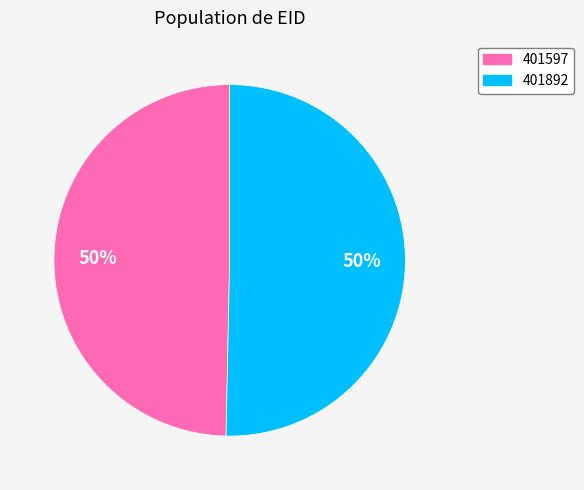

To the nearest percent, what percentage of the pie is 401597?

50%